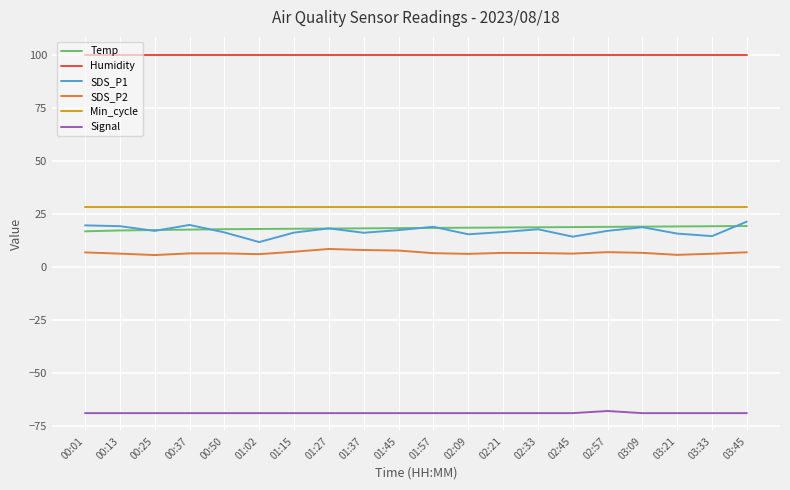

What is the sum of the Signal values at 00:25 and 03:45?

-138.0